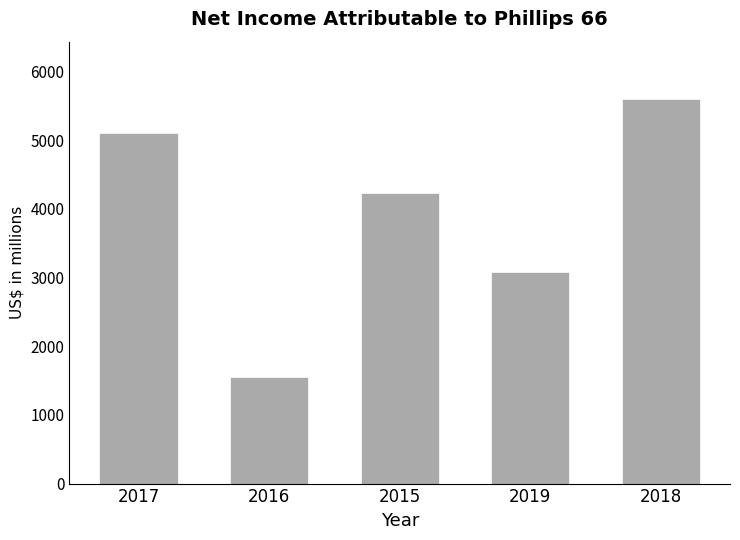

How many data points does each series have?

5